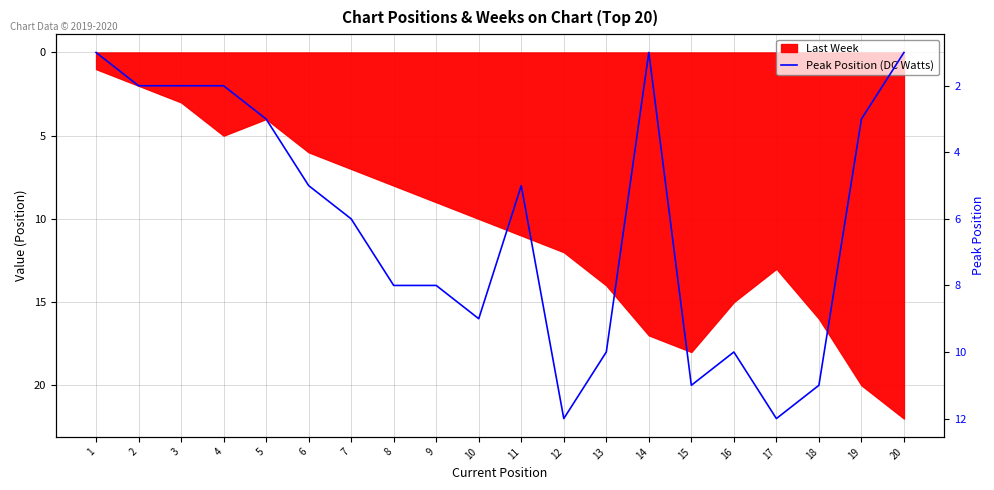

How many interior local valleys (lower than both neighbors) does the data have?

3